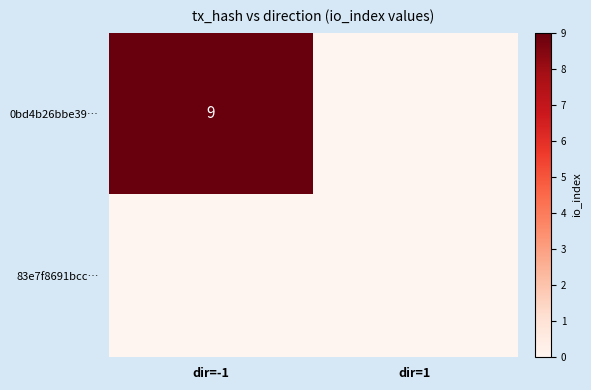

True or false: 0bd4b26bbe39… has a value of 13 at dir=-1.

False